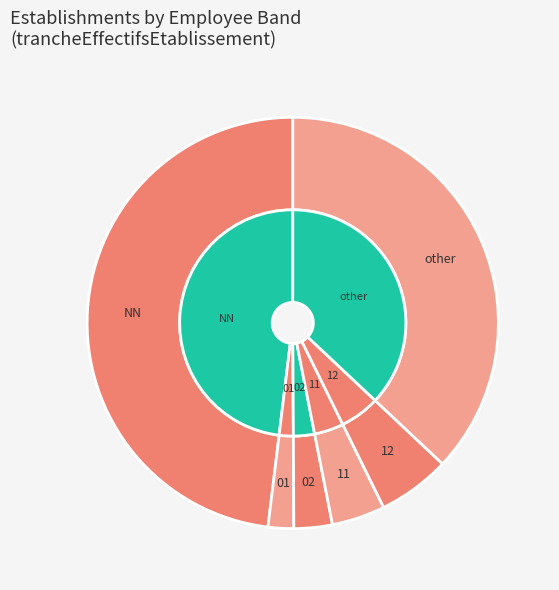

What is the change in value from NN to 02?

-269